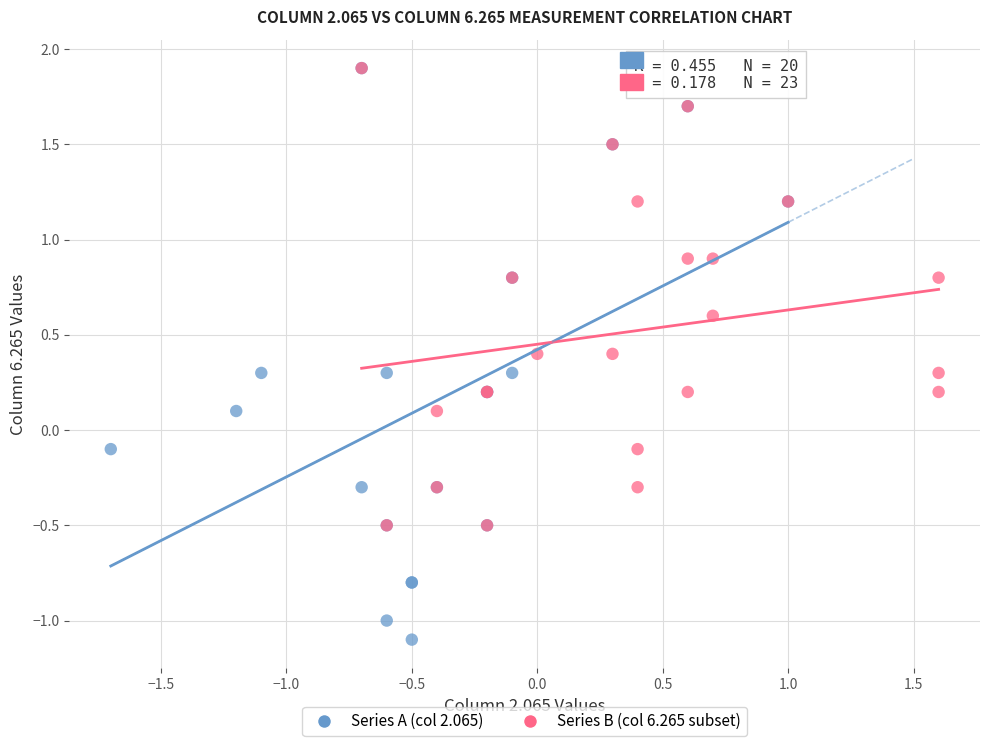

Which series has the largest Y range (max minus min)?

Series A (col 2.065)